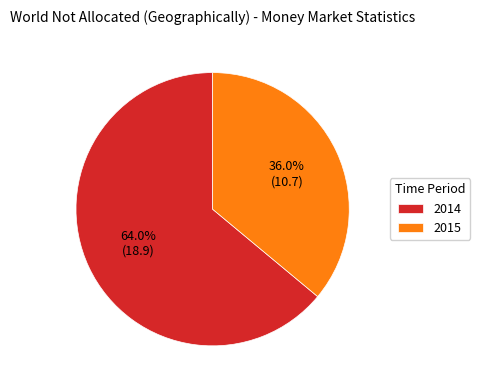

How many slices are in this pie chart?

2